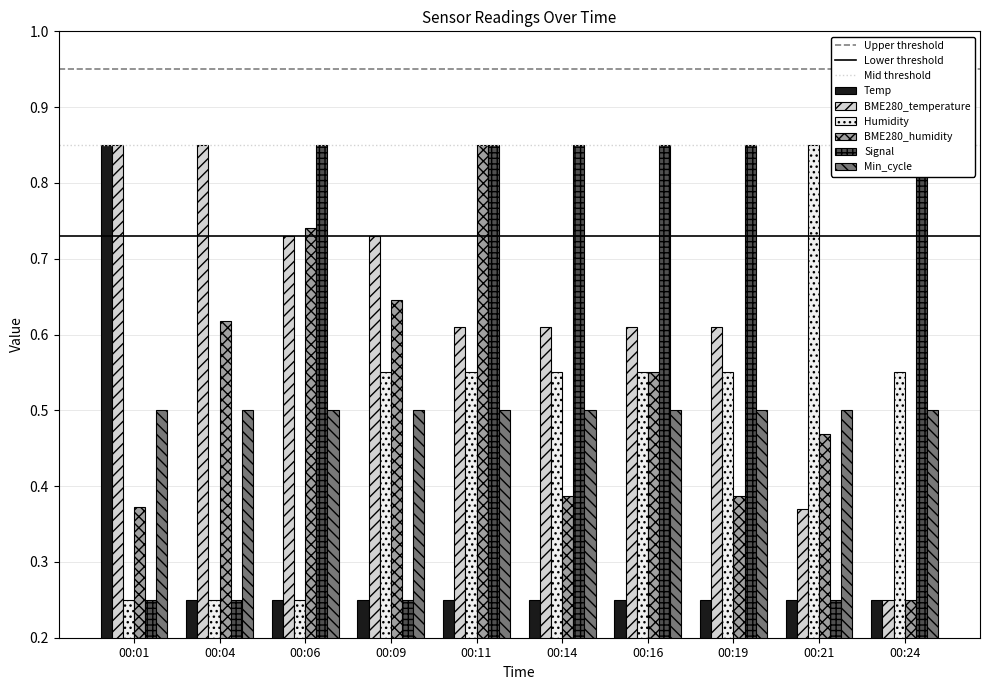

Count the BME280_temperature values in the range 0 to 1.

10